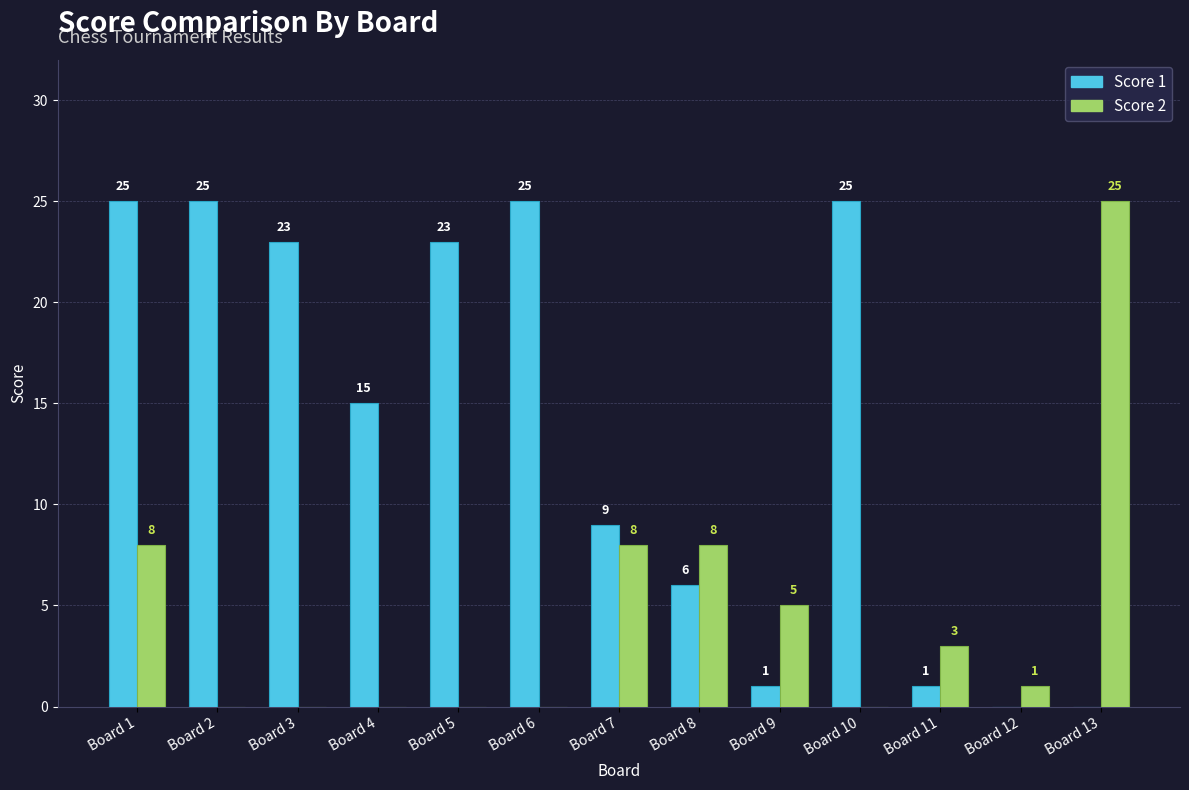

Where does the Score 1 series first go above 15?

Board 1